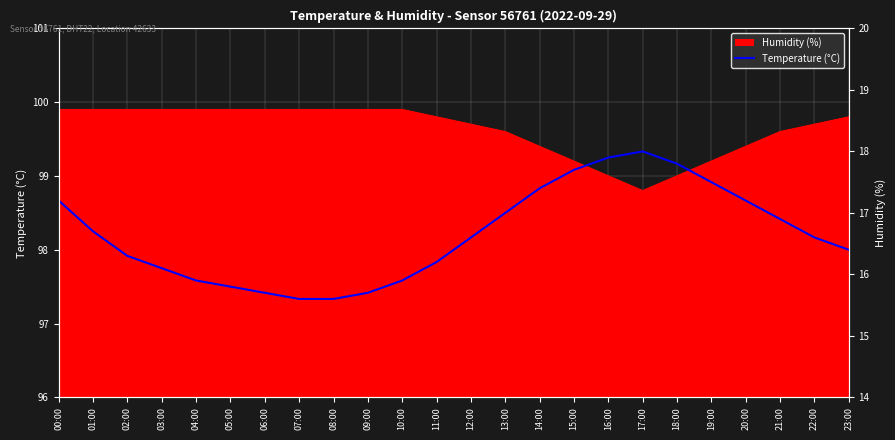

What is the value of the 24th point from the left?

16.4